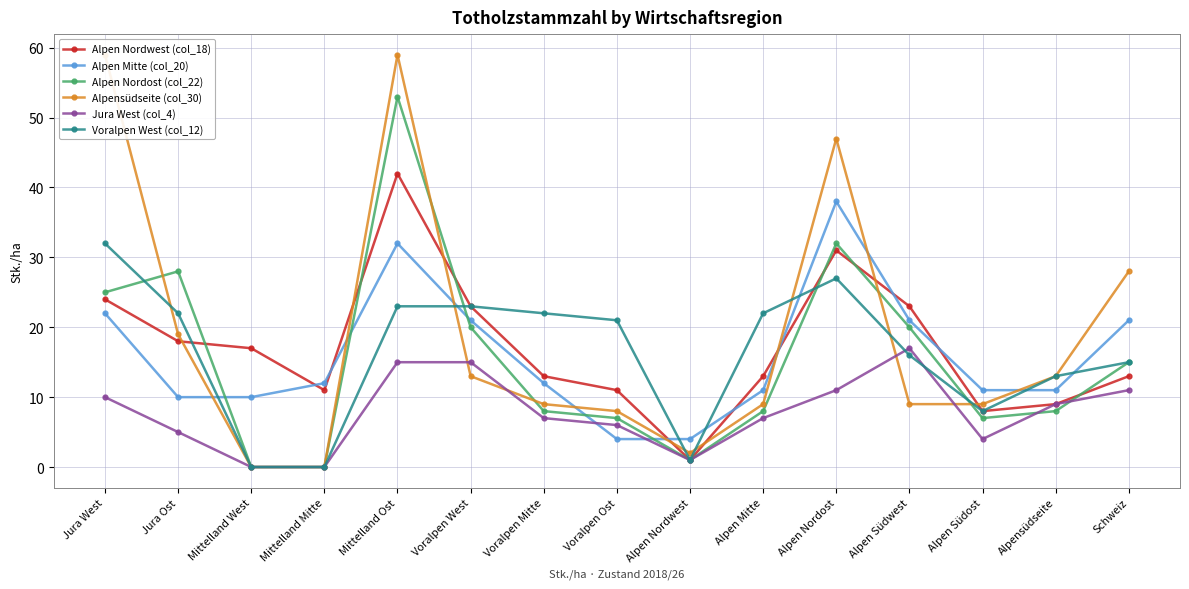

What is the label of the 14th point from the left?

Alpensüdseite